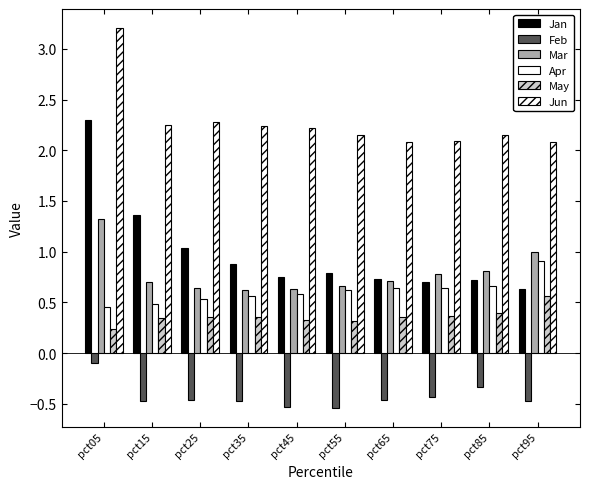

Count the number of categories in the chart.

10